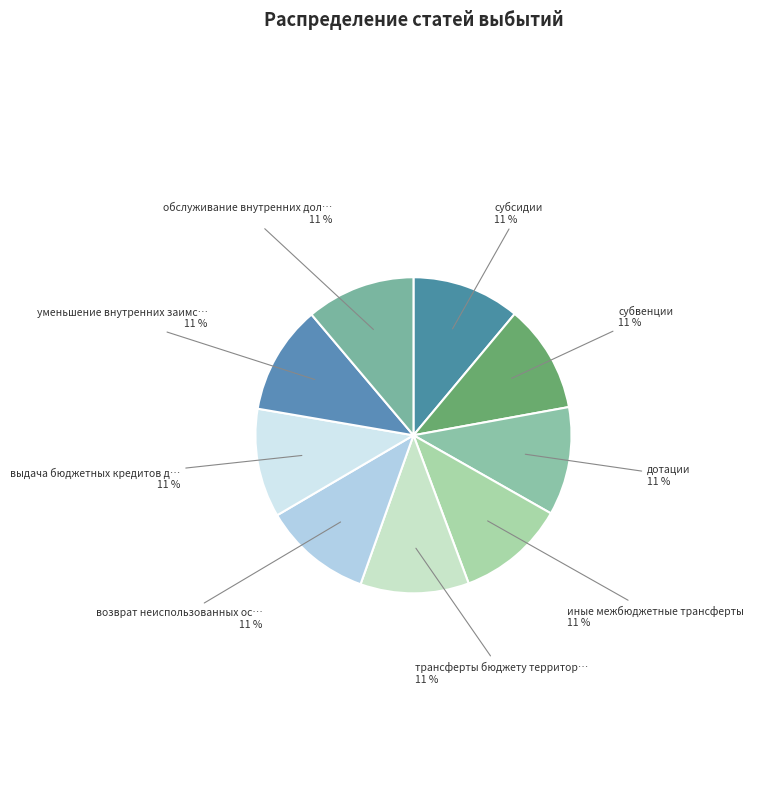

How many segments does this pie chart have?

9